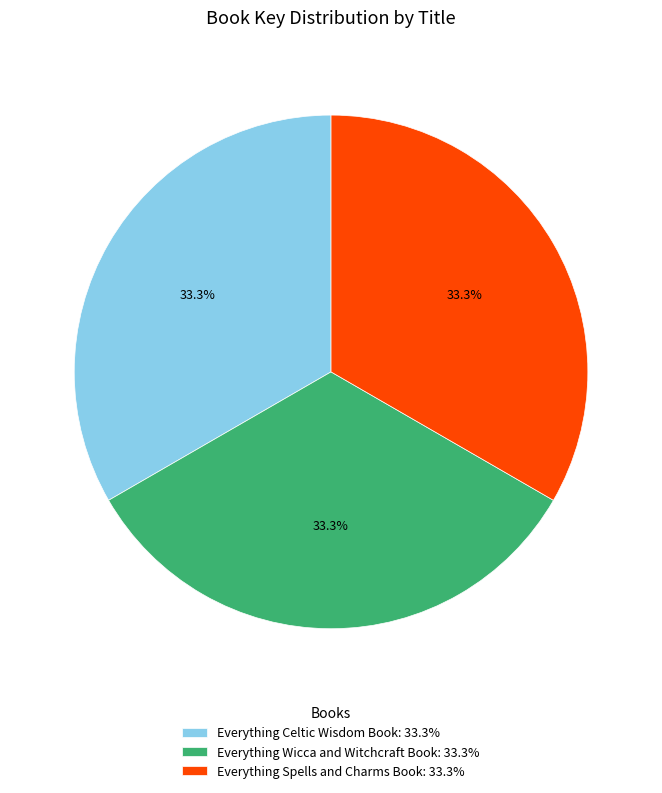

To the nearest percent, what is the combined percentage of Everything Celtic Wisdom Book and Everything Spells and Charms Book?

67%